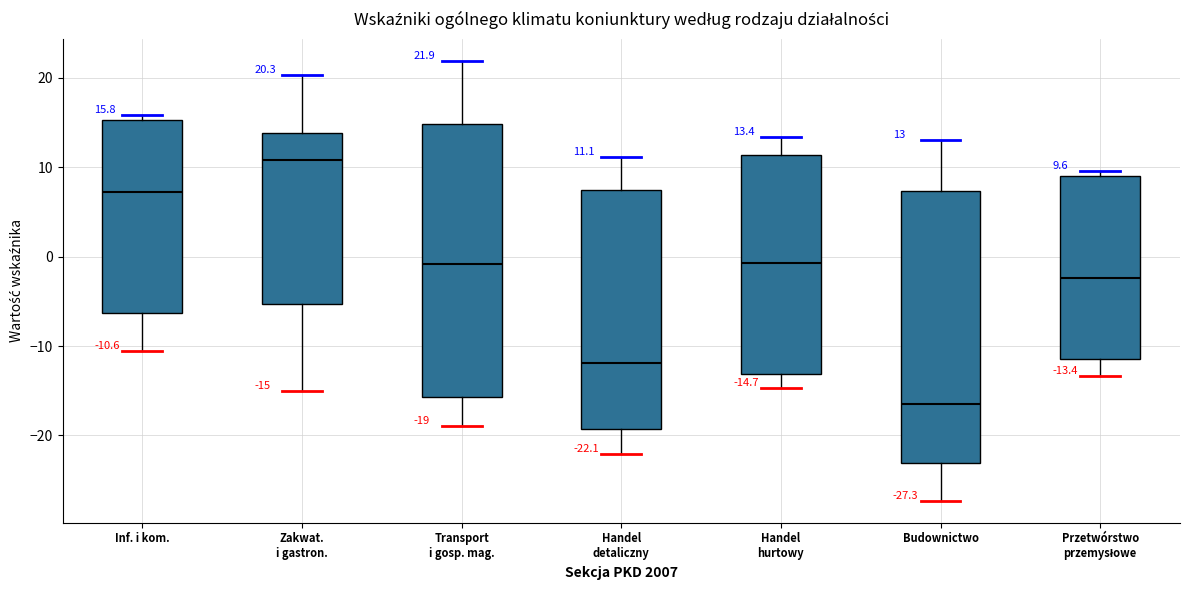

Which box has the lowest median line?

Budownictwo